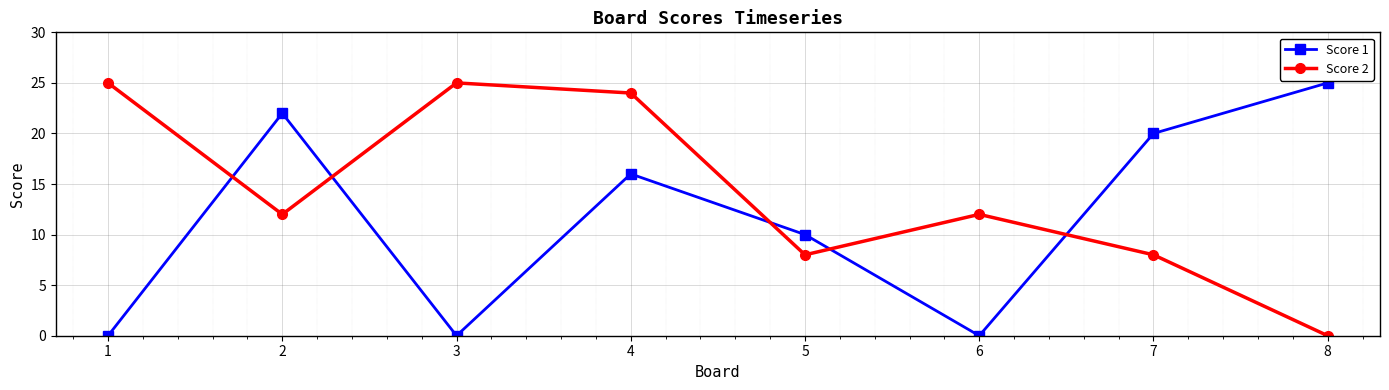

What is the difference between the Score 2 values at 6 and 8?

12